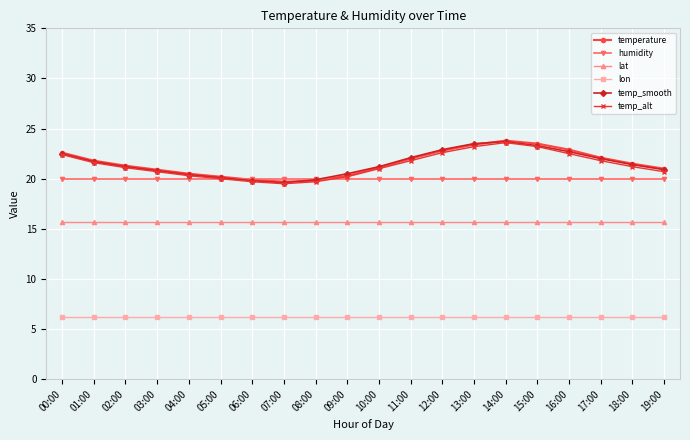

How many interior local valleys does the temp_smooth series have?

1